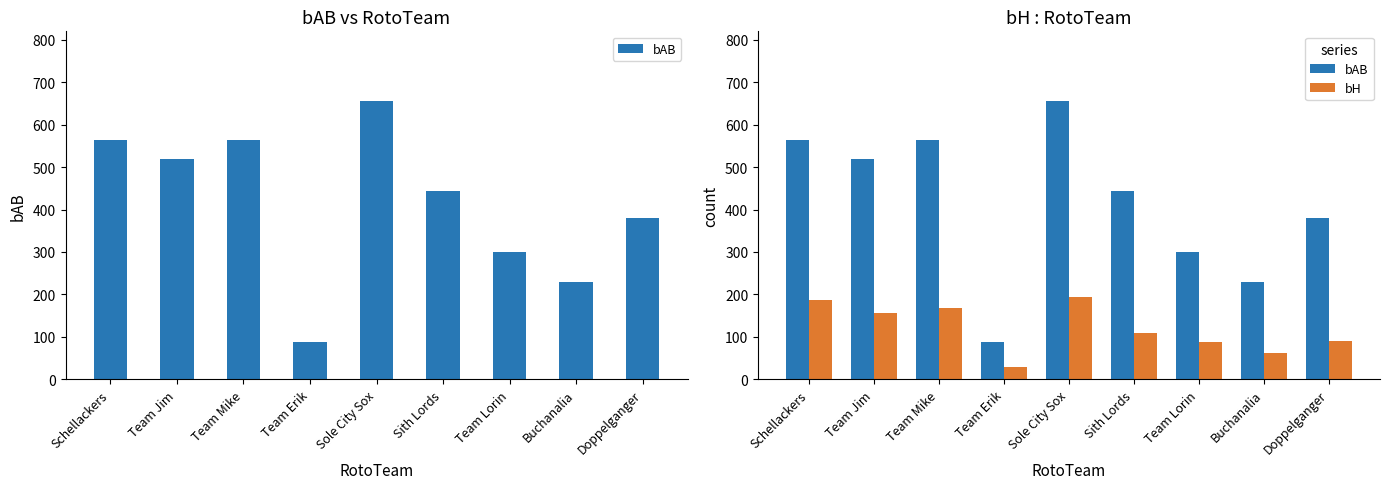

At how many categories does at least one series exceed 250?

7